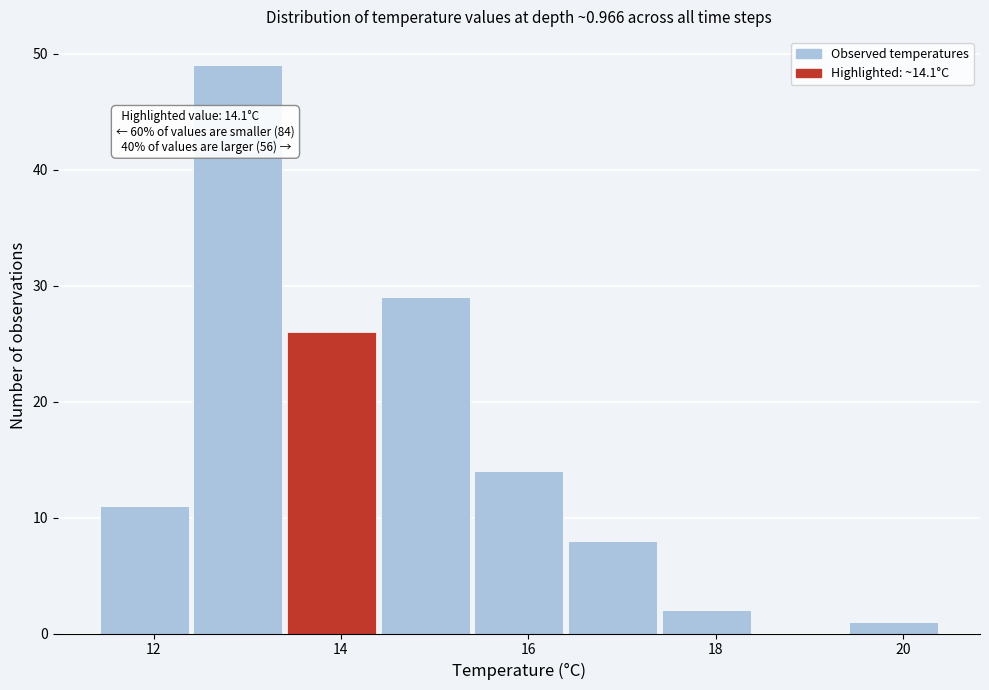

Which range on the x-axis has the tallest bar?

12.4 to 13.4